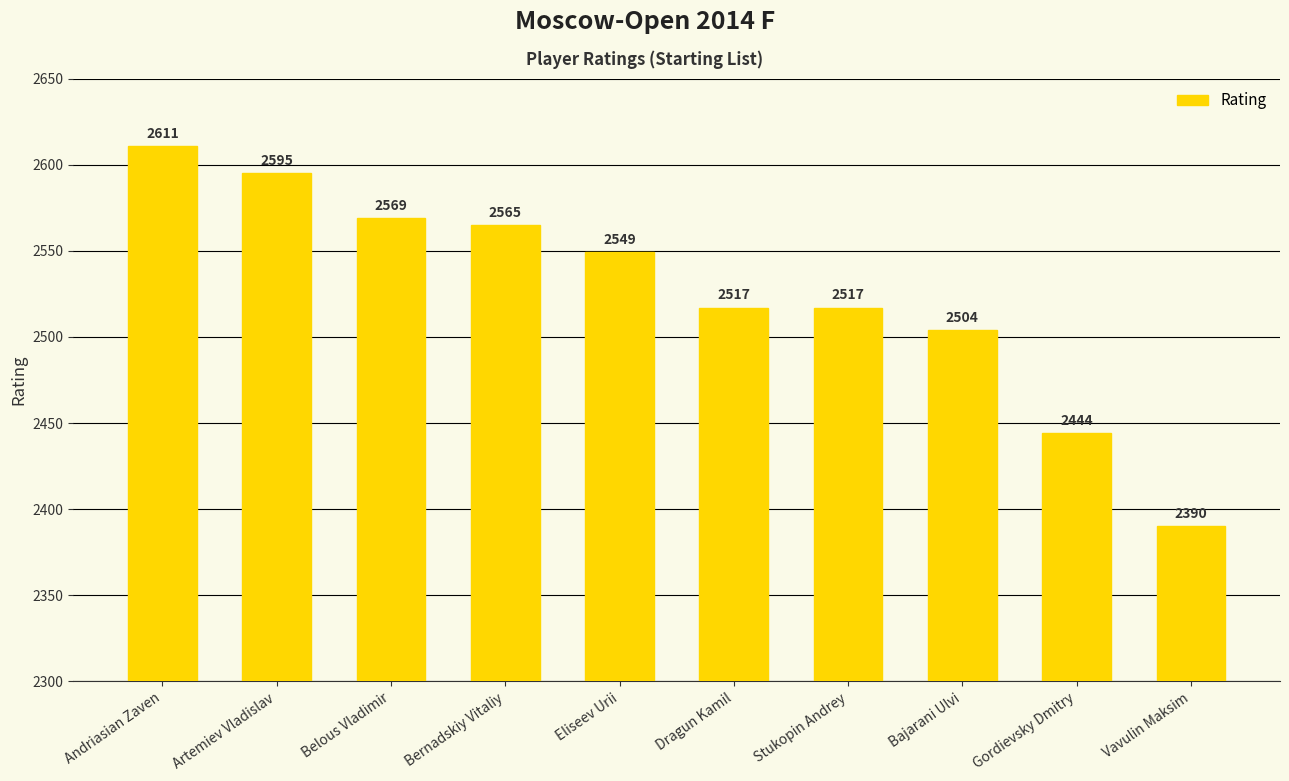

Which label corresponds to the smallest value in the chart?

Vavulin Maksim